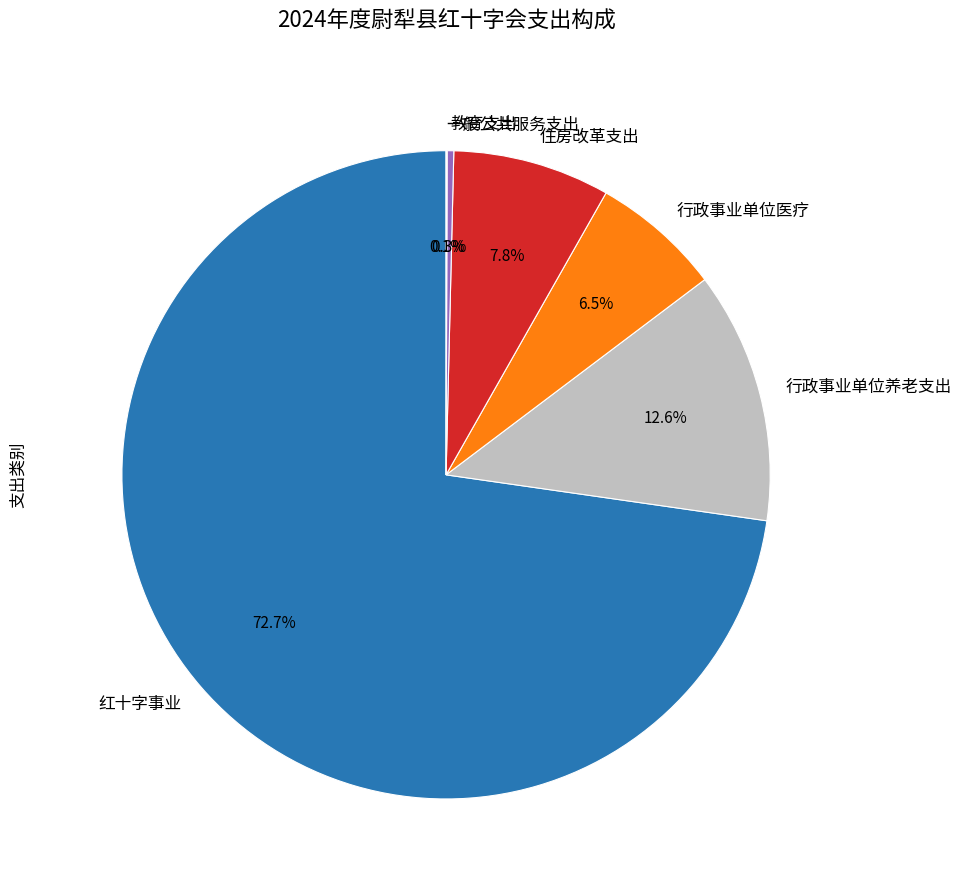

Does any single category account for the majority?

Yes